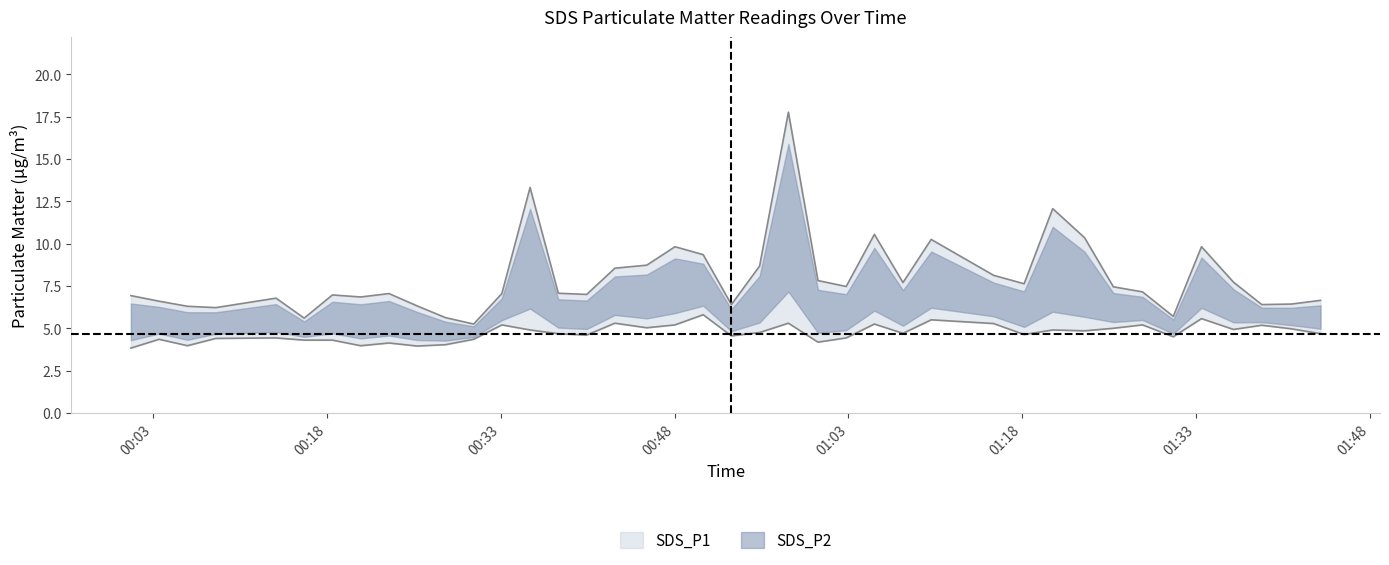

Reading left to right, list all the values displayed in this chart.

SDS_P1: 6.9	6.6	6.3	6.2	6.8	5.6	7.0	6.8	7.0	6.3	5.6	5.2	7.0	13.3	7.1	7.0	8.6	8.7	9.8	9.3	6.4	8.7	17.8	7.8	7.5	10.6	7.7	10.2	8.1	7.6	12.1	10.3	7.5	7.2	5.7	9.8	7.7	6.4	6.4	6.7
SDS_P2: 3.8	4.3	4.0	4.4	4.4	4.3	4.3	4.0	4.1	4.0	4.0	4.3	5.2	4.9	4.7	4.6	5.3	5.0	5.2	5.8	4.5	4.8	5.3	4.2	4.4	5.2	4.7	5.5	5.3	4.6	4.9	4.8	5.0	5.2	4.5	5.6	4.9	5.2	5.0	4.7